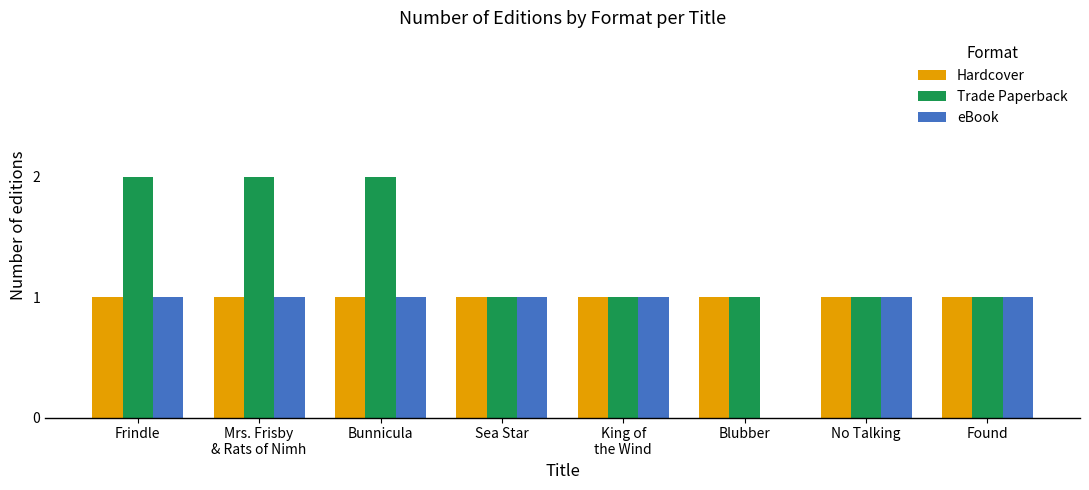

Count the number of data series in this chart.

3